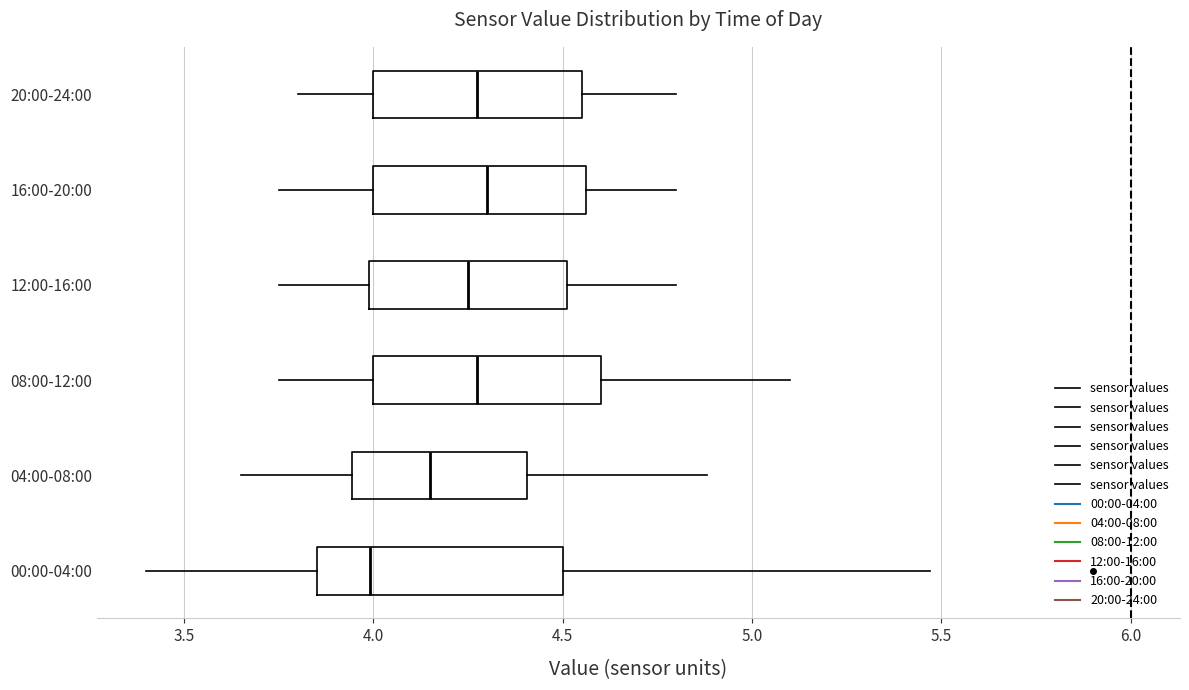

Which box has the furthest to the left median line?

00:00-04:00